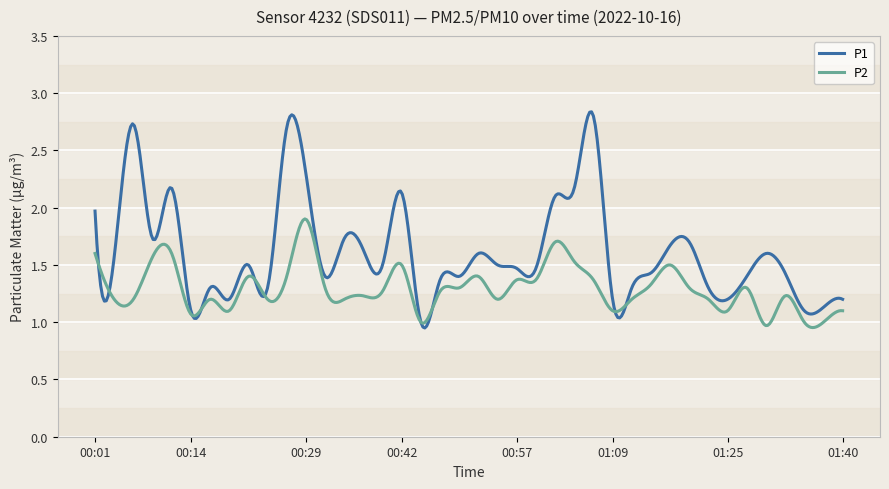

True or false: P1 and P2 intersect in this chart.

True